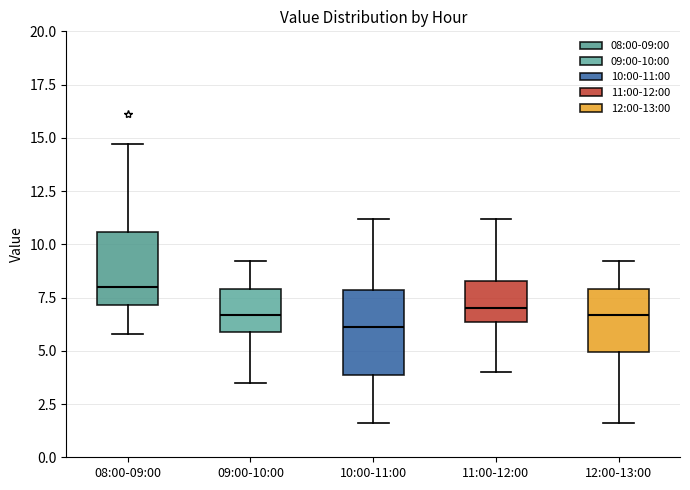

Reading left to right, read every box against the y-axis: the position of its median line, the range the box covers, and the ends of its whiskers. The values are not printed on the chart, so give them approximately, as read against the axis.

08:00-09:00: median 8.0, box 7.0 to 10.5, whiskers 6.0 to 14.5
09:00-10:00: median 6.5, box 6.0 to 8.0, whiskers 3.5 to 9.0
10:00-11:00: median 6.0, box 4.0 to 8.0, whiskers 1.5 to 11.0
11:00-12:00: median 7.0, box 6.5 to 8.5, whiskers 4.0 to 11.0
12:00-13:00: median 6.5, box 5.0 to 8.0, whiskers 1.5 to 9.0